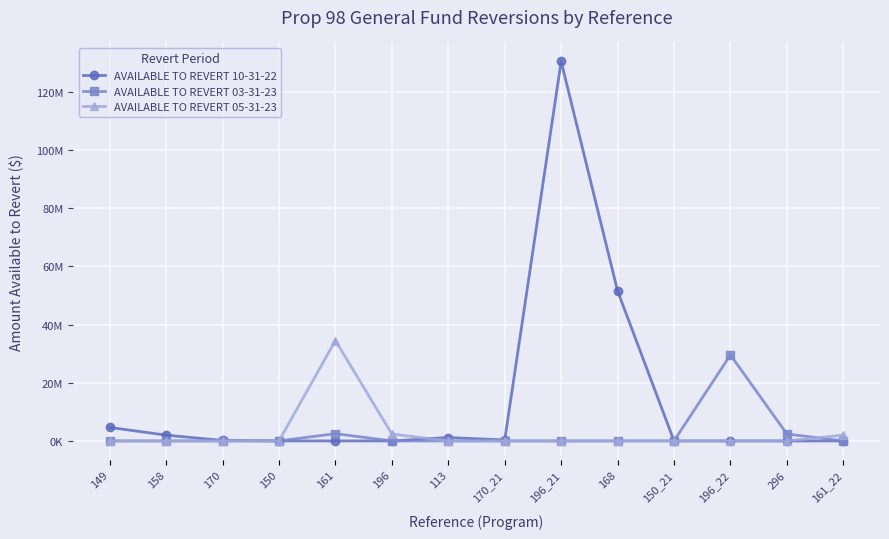

The value of AVAILABLE TO REVERT 05-31-23 at 196_21 is 0. True or false?

True